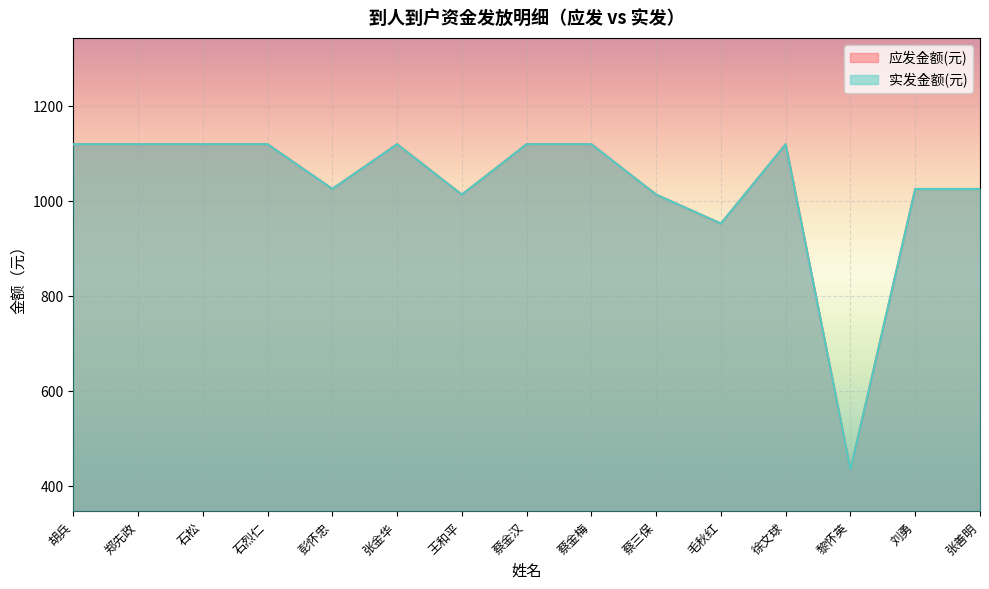

What is the difference between the second highest and second lowest values in the 实发金额(元) series?

167.0